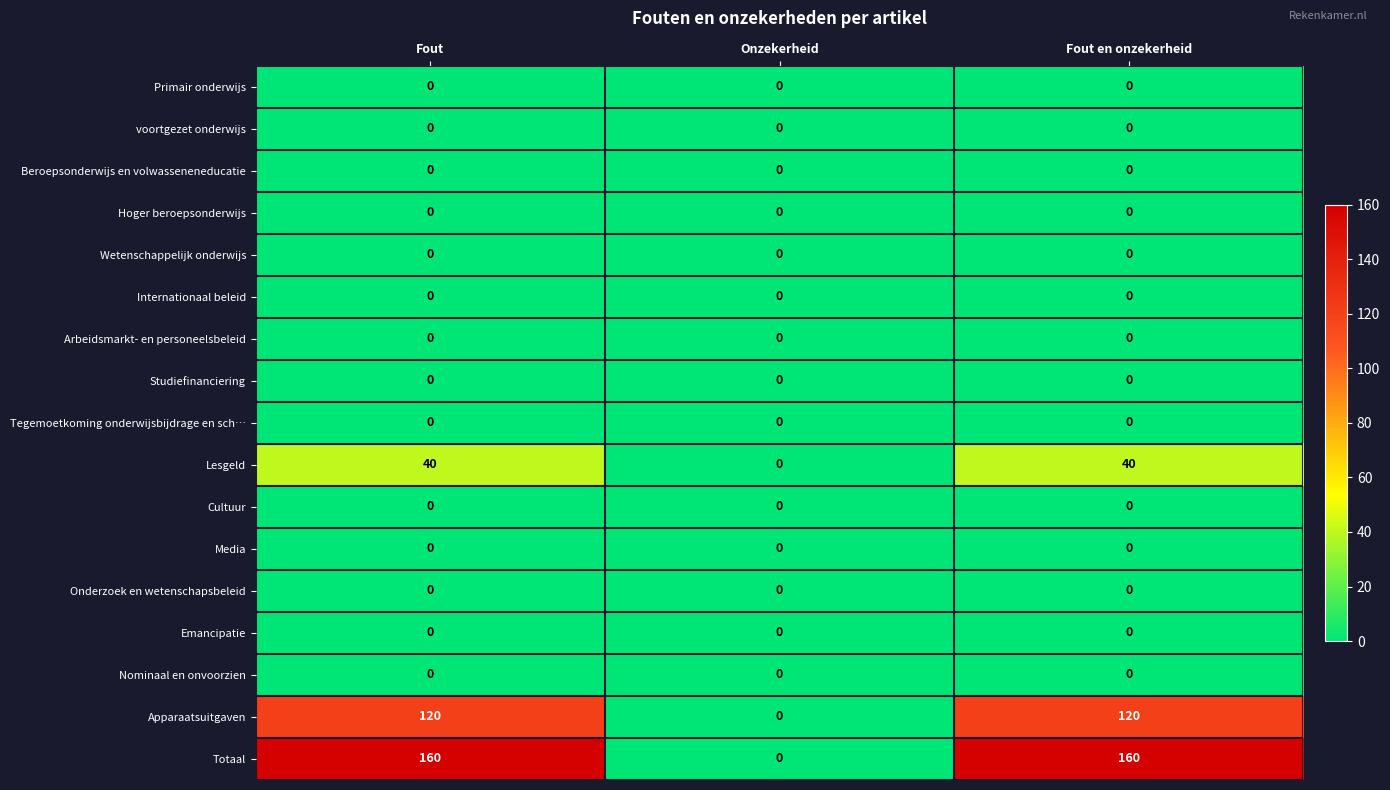

List the series in order of their peak value, highest first.

Totaal, Apparaatsuitgaven, Lesgeld, Primair onderwijs, voortgezet onderwijs, Beroepsonderwijs en volwasseneneducatie, Hoger beroepsonderwijs, Wetenschappelijk onderwijs, Internationaal beleid, Arbeidsmarkt- en personeelsbeleid, Studiefinanciering, Tegemoetkoming onderwijsbijdrage en sch…, Cultuur, Media, Onderzoek en wetenschapsbeleid, Emancipatie, Nominaal en onvoorzien